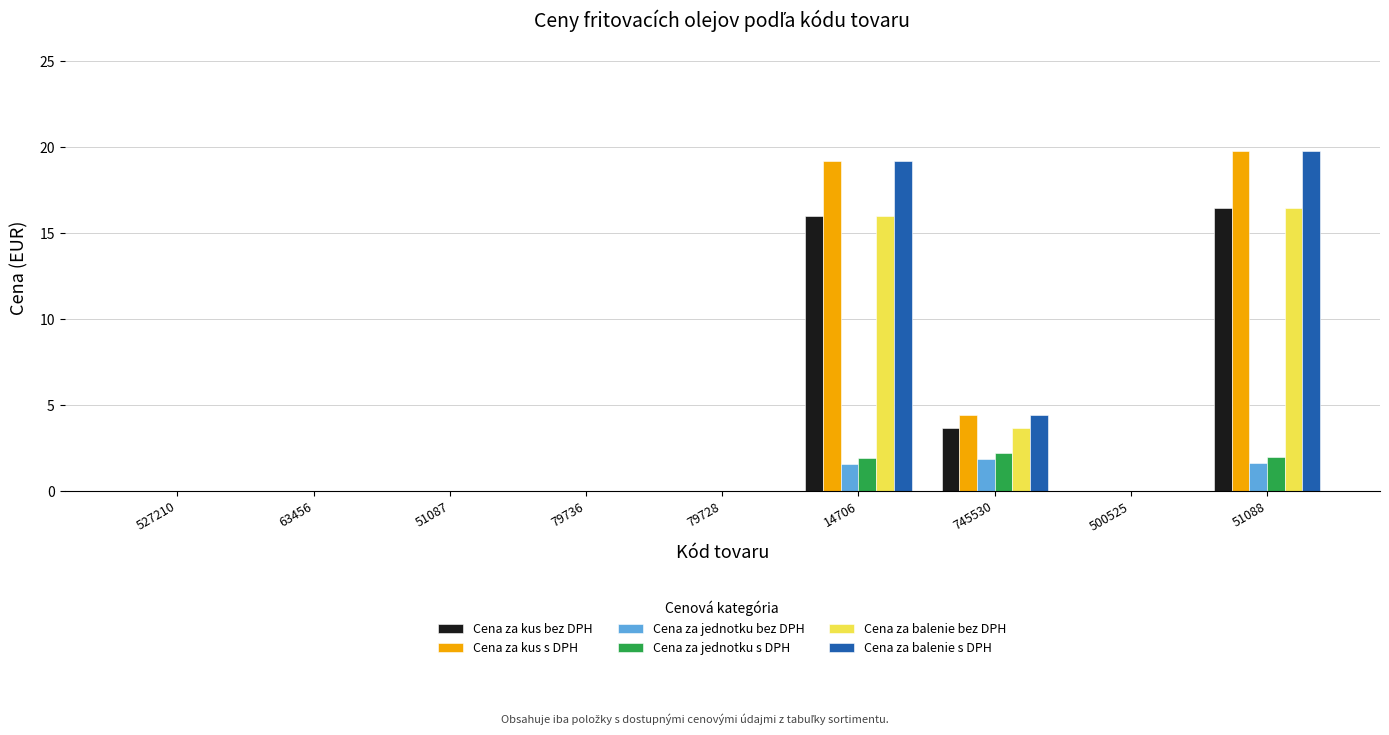

At which label does Cena za kus s DPH reach its peak?

51088